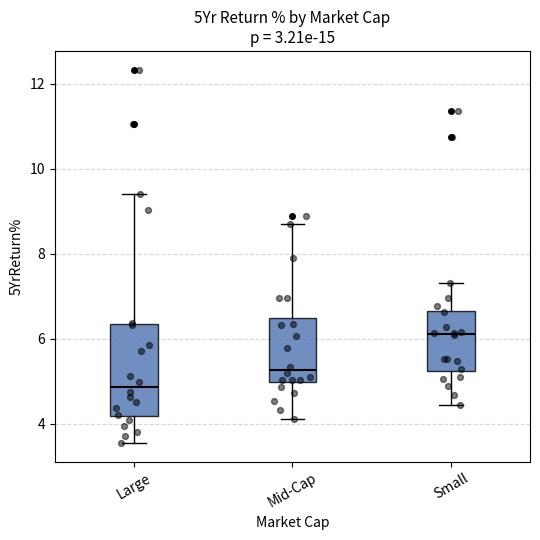

Reading left to right, read every box against the y-axis: the position of its median line, the range the box covers, and the ends of its whiskers. The values are not printed on the chart, so give them approximately, as read against the axis.

Large: median 4.8, box 4.2 to 6.4, whiskers 3.6 to 9.4
Mid-Cap: median 5.2, box 5.0 to 6.4, whiskers 4.2 to 8.8
Small: median 6.2, box 5.2 to 6.6, whiskers 4.4 to 7.4